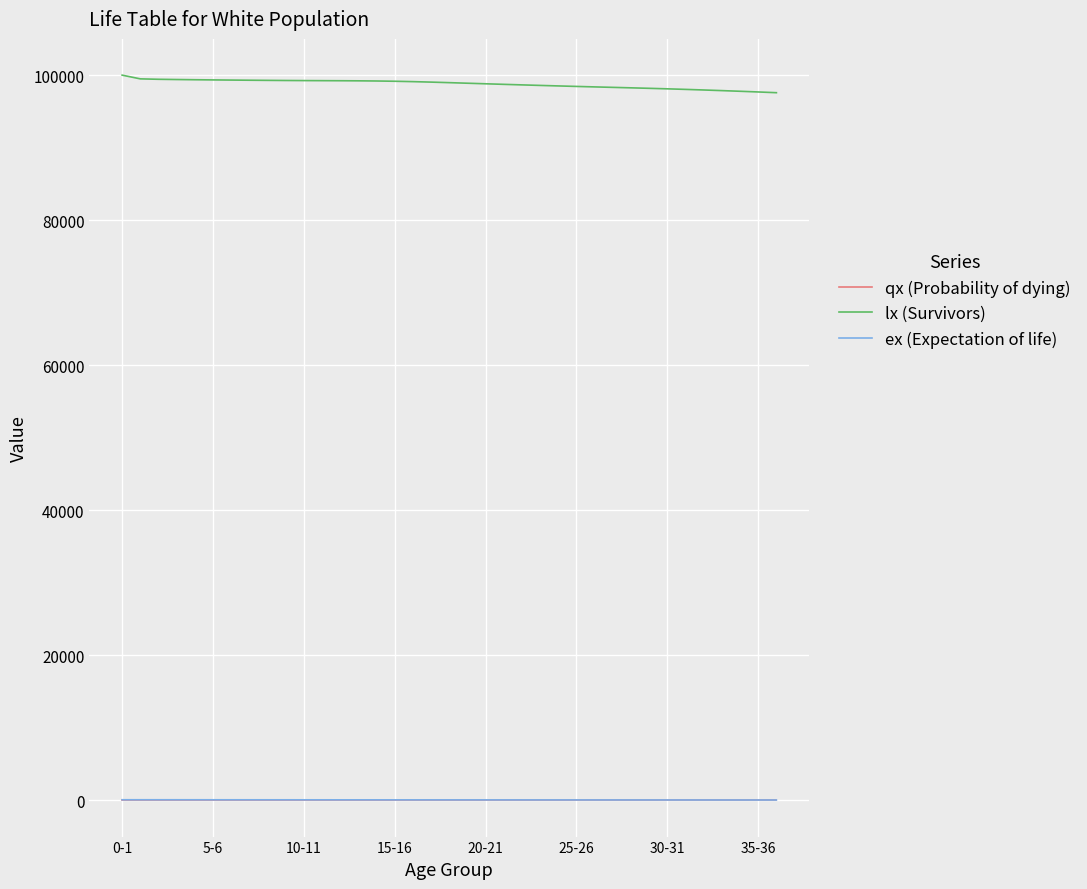

How many distinct data groups are displayed?

3